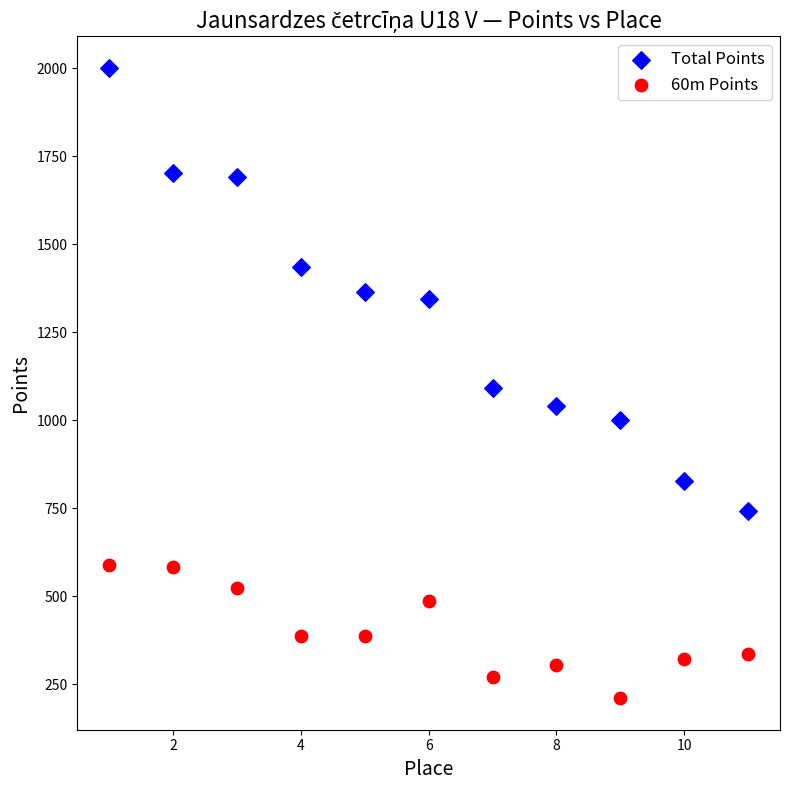

What are all the series names shown in the legend?

Total Points, 60m Points